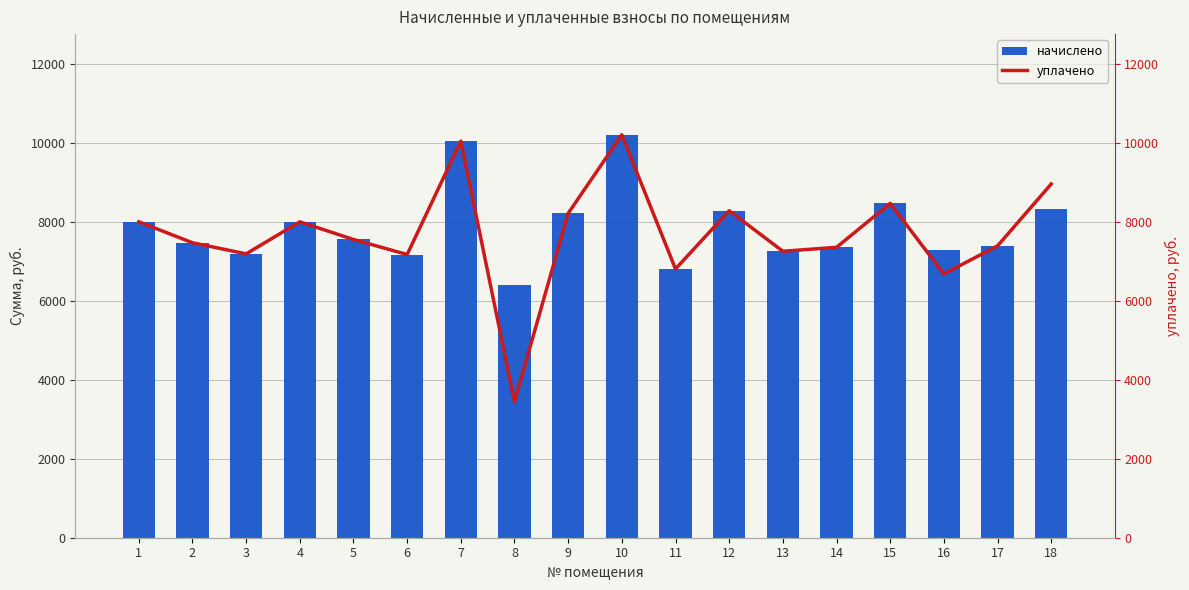

What is the value of the начислено bar at the 18th from the left?

8313.1